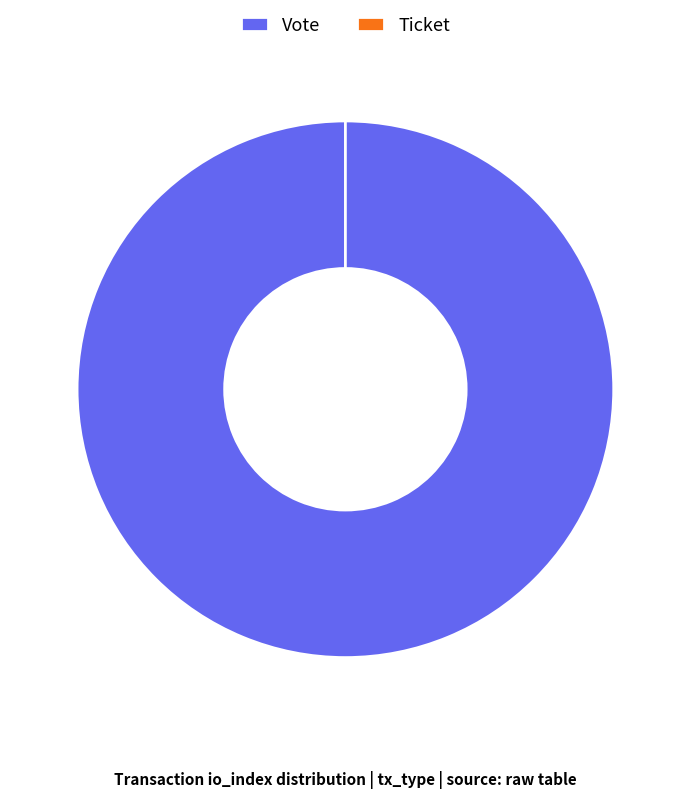

Is the sum of Ticket and Vote greater than half?

Yes